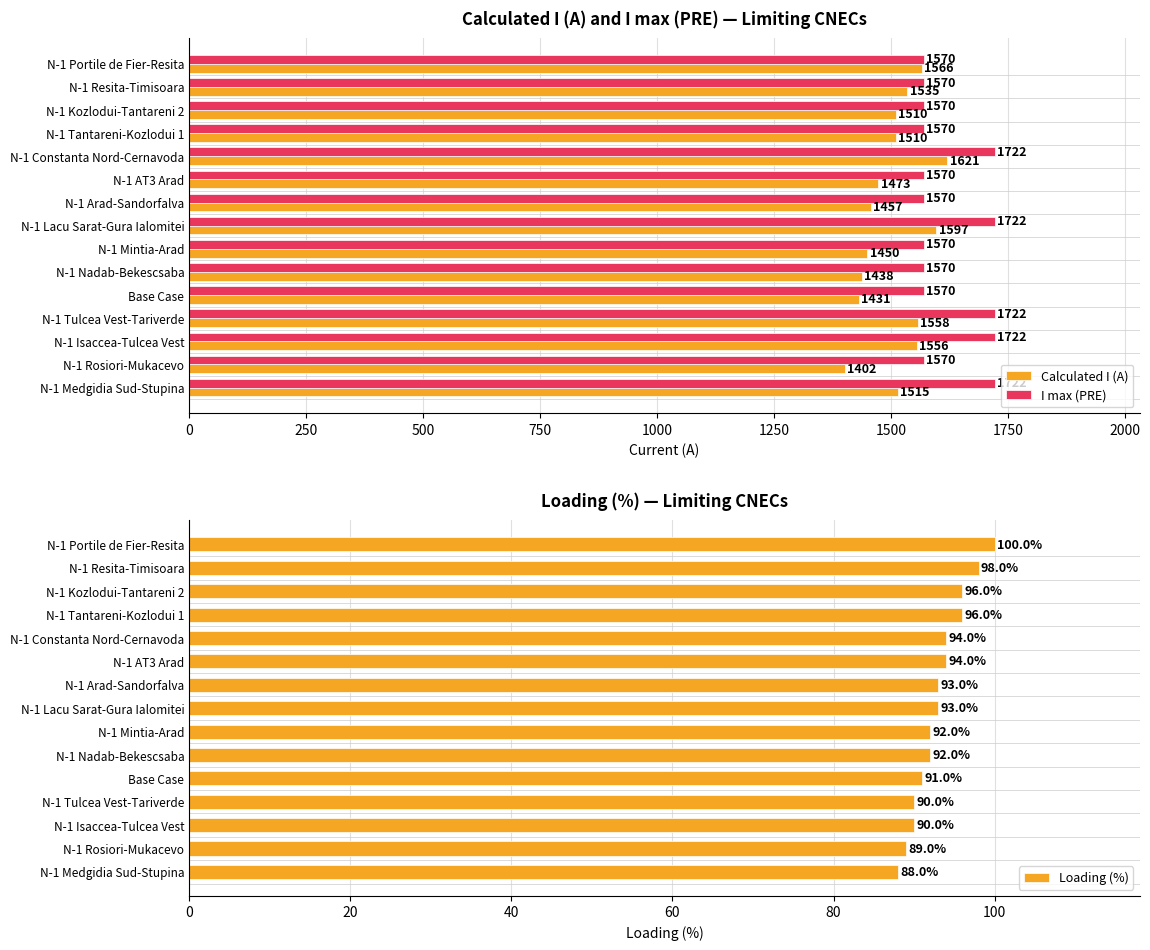

The I max (PRE) series shows 2275 at N-1 Isaccea-Tulcea Vest. True or false?

False